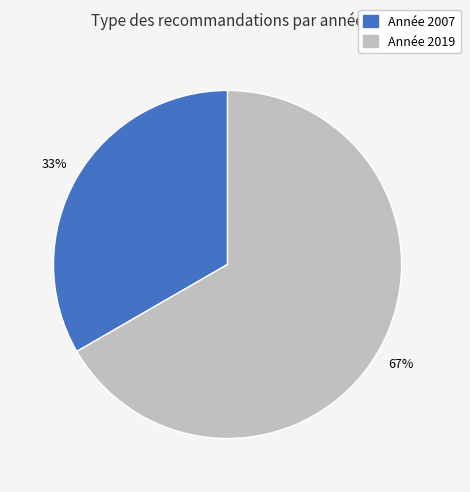

To the nearest percent, what is the average slice percentage?

50%